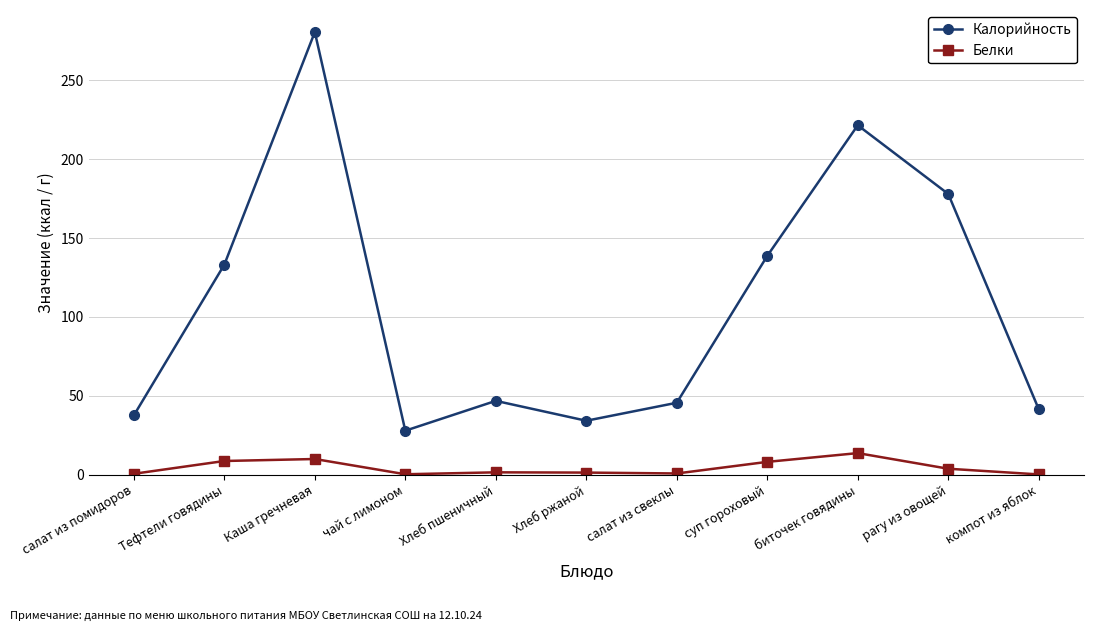

At how many categories does at least one series exceed 238?

1